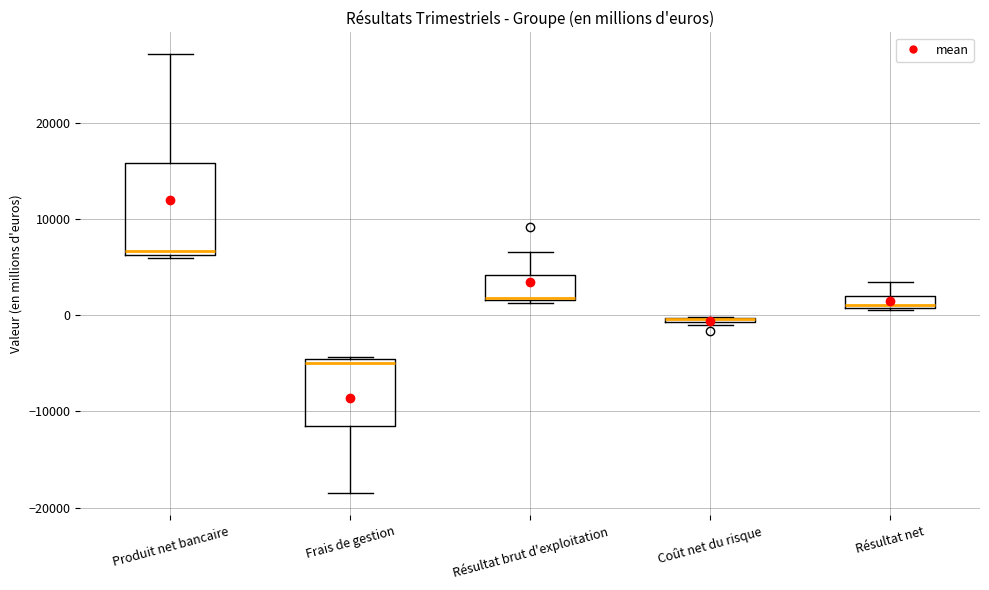

Which box is the tallest, from its lower edge to its upper edge?

Produit net bancaire